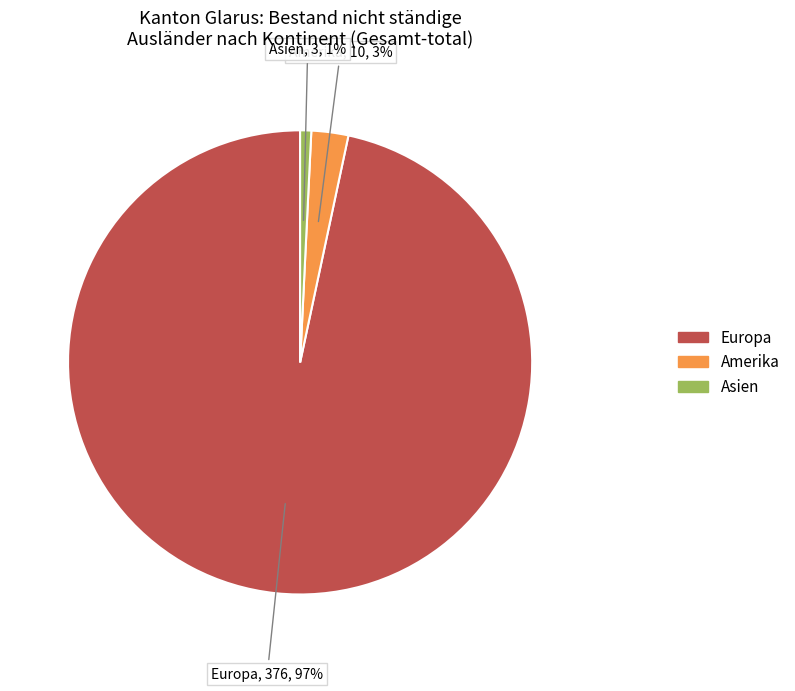

Does any single category account for the majority?

Yes